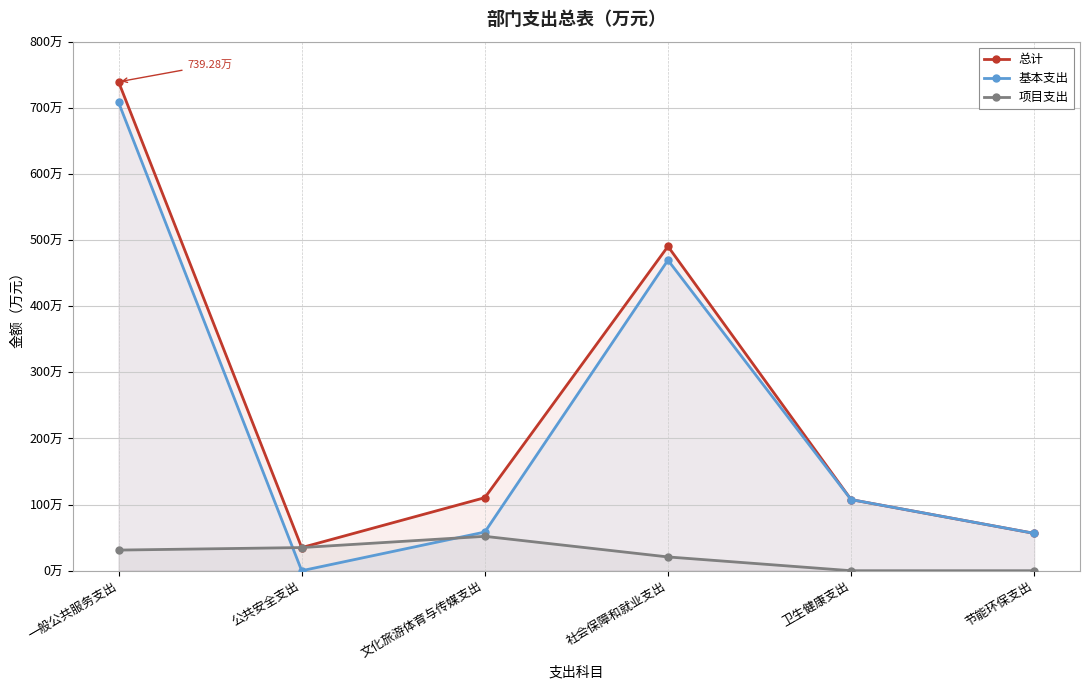

At how many categories does at least one series exceed 137?

2